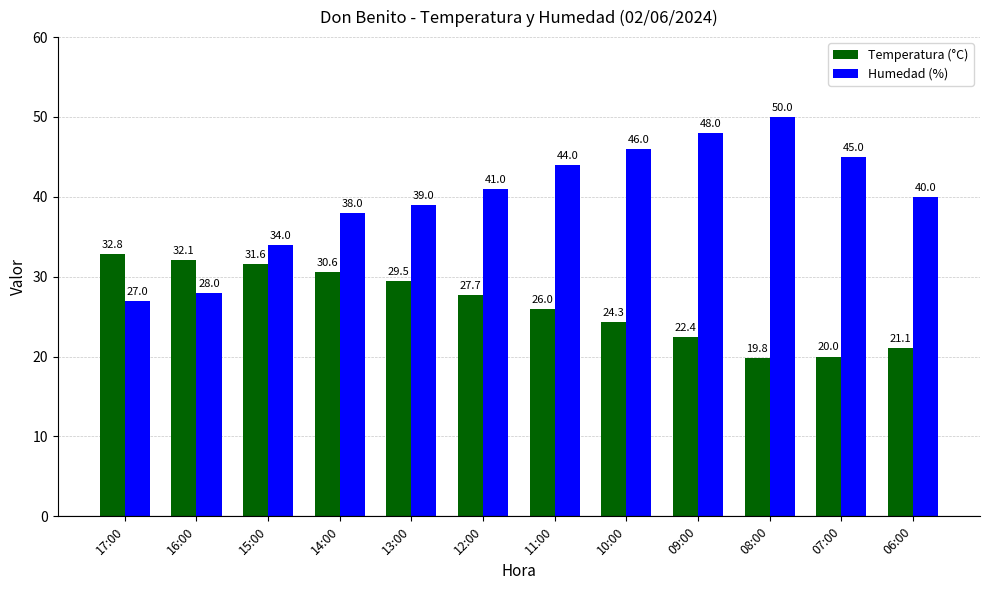

Reading left to right, extract all data points from this chart.

Temperatura (°C): 17:00=32.8	16:00=32.1	15:00=31.6	14:00=30.6	13:00=29.5	12:00=27.7	11:00=26.0	10:00=24.3	09:00=22.4	08:00=19.8	07:00=20.0	06:00=21.1
Humedad (%): 17:00=27.0	16:00=28.0	15:00=34.0	14:00=38.0	13:00=39.0	12:00=41.0	11:00=44.0	10:00=46.0	09:00=48.0	08:00=50.0	07:00=45.0	06:00=40.0